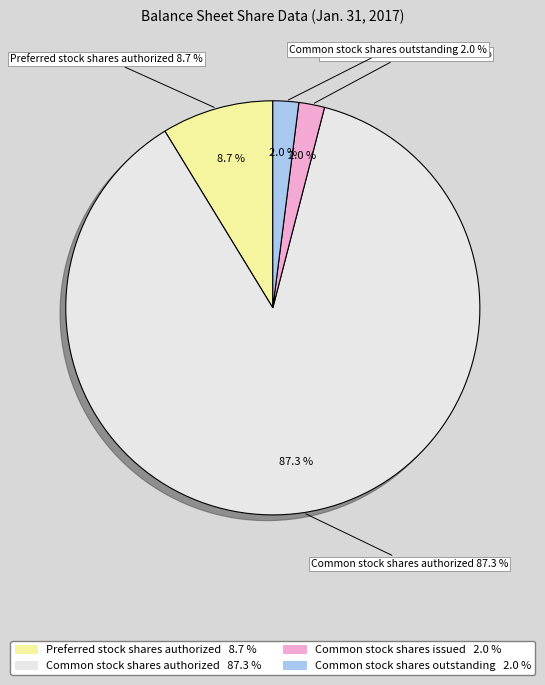

Is the sum of Common stock shares authorized and Preferred stock shares authorized greater than half?

Yes